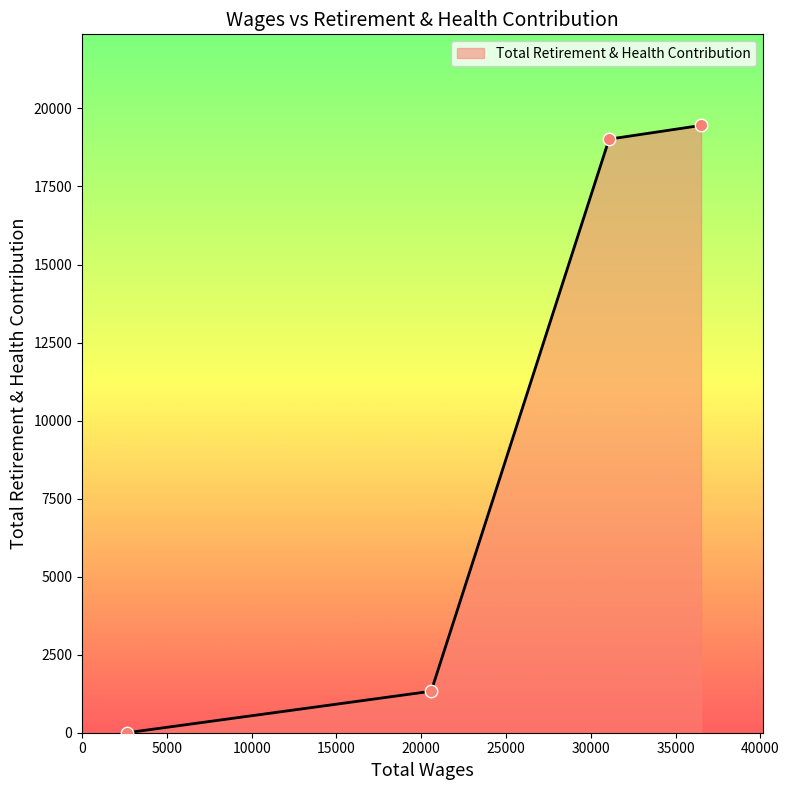

What is the change in value from 36498.0 to 2663.0?

-19456